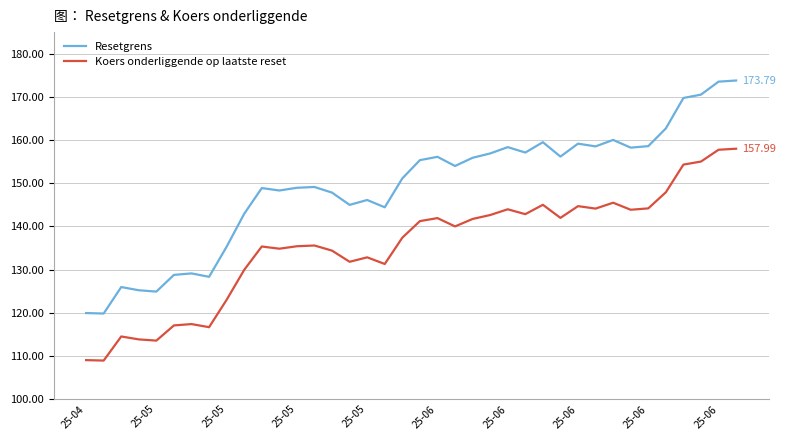

True or false: Koers onderliggende op laatste reset and Resetgrens intersect in this chart.

False